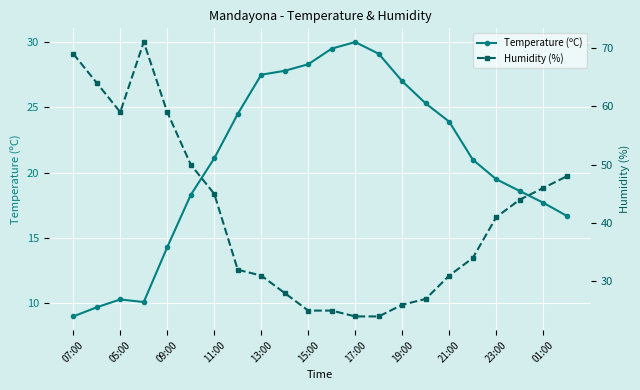

In Temperature (ºC), how many points are higher than both neighbors (excluding endpoints)?

2